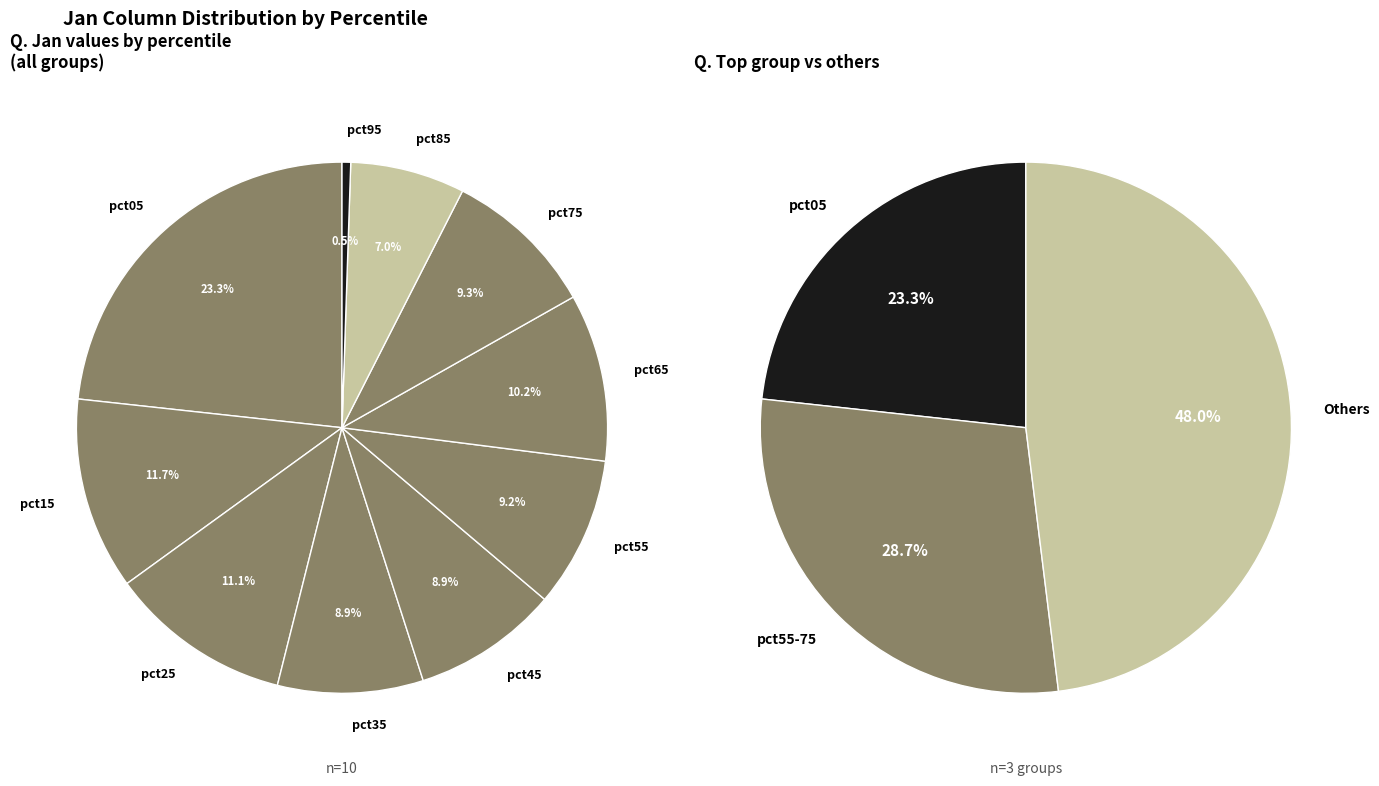

True or false: pct05 accounts for 23% of the total.

True